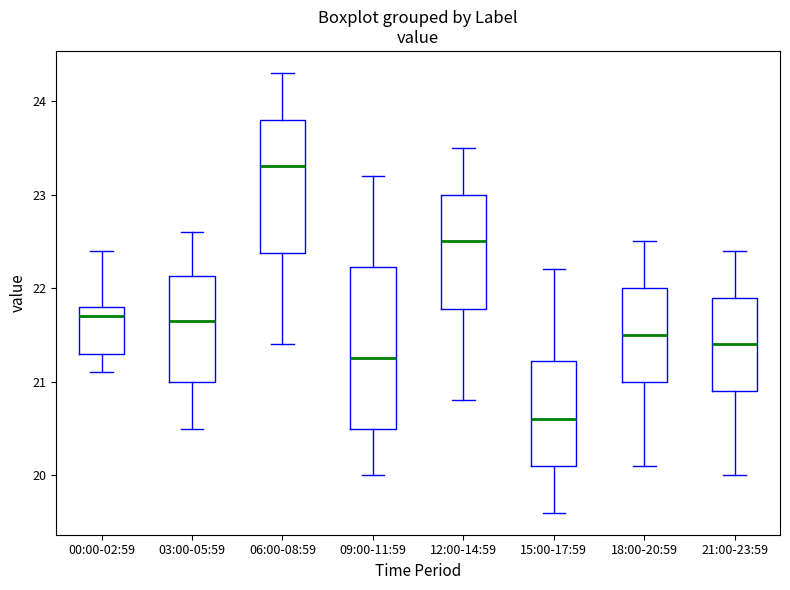

Which box is the tallest, from its lower edge to its upper edge?

09:00-11:59